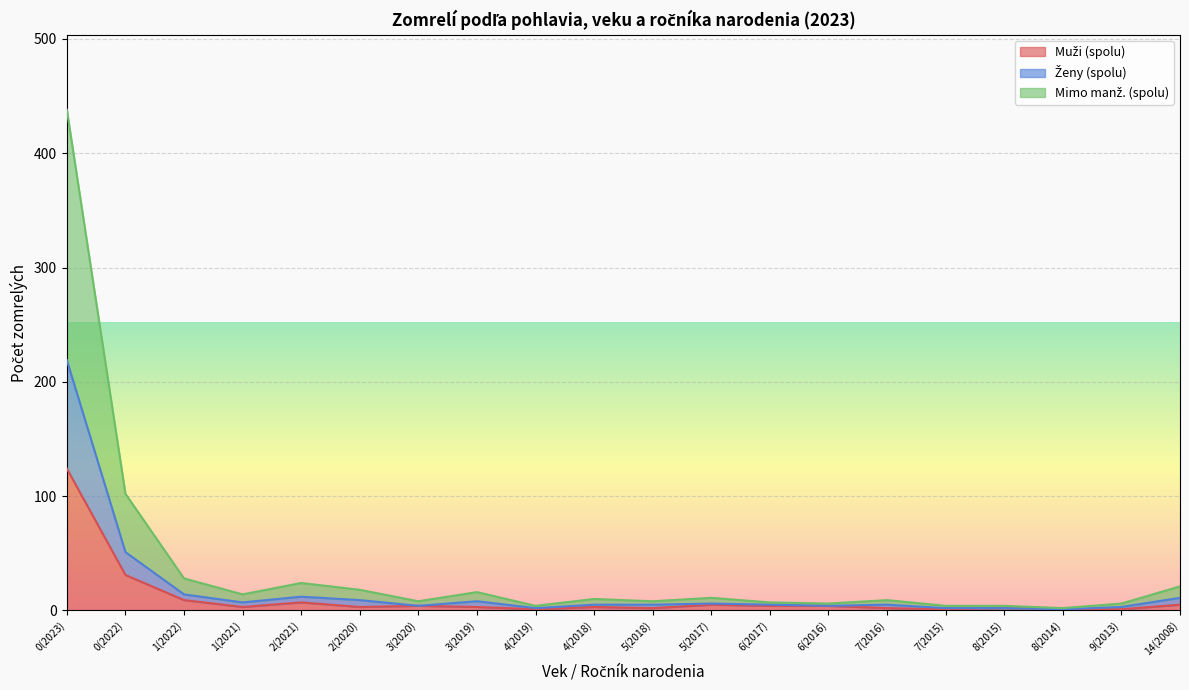

True or false: Mimo manž. (spolu) and Muži (spolu) intersect in this chart.

False